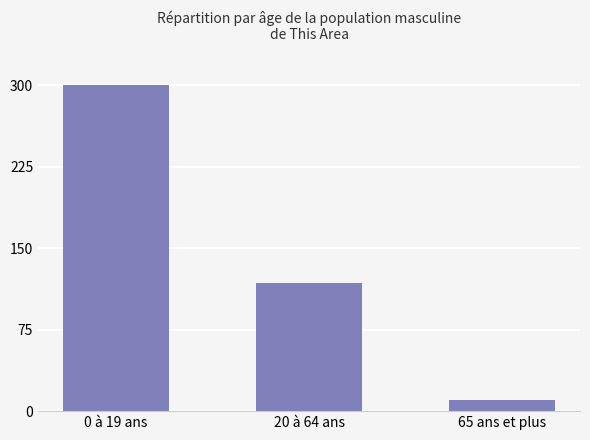

Reading right to left, transcribe all the data shown in this chart.

65 ans et plus=10.4	20 à 64 ans=118.3	0 à 19 ans=300.0